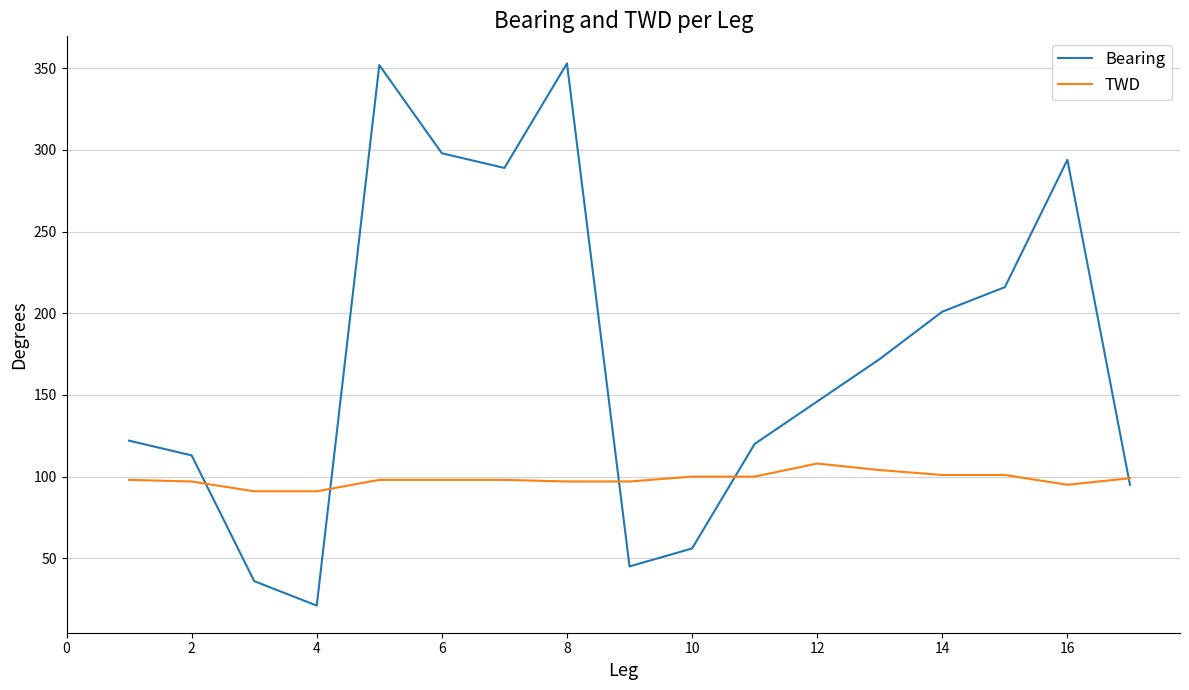

How many series are shown in this chart?

2